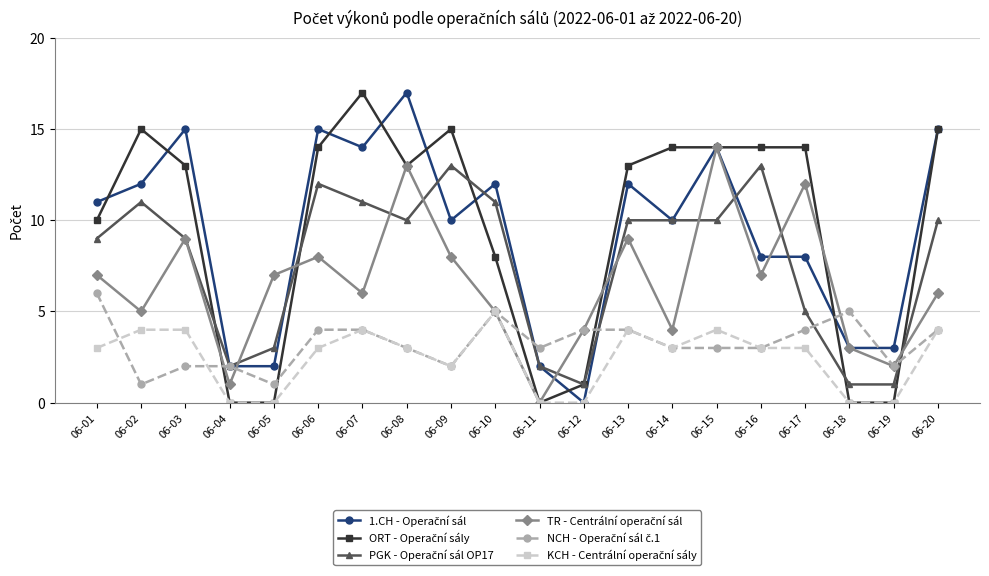

The value of 1.CH - Operační sál at 06-20 is 8. True or false?

False